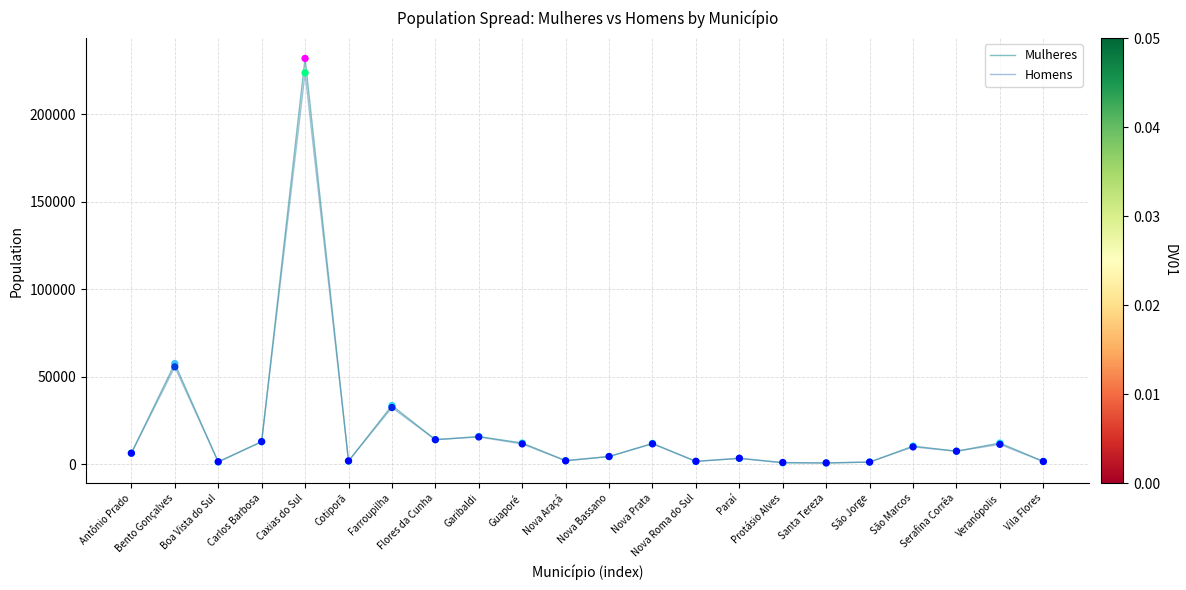

At how many categories does at least one series exceed 44122?

2